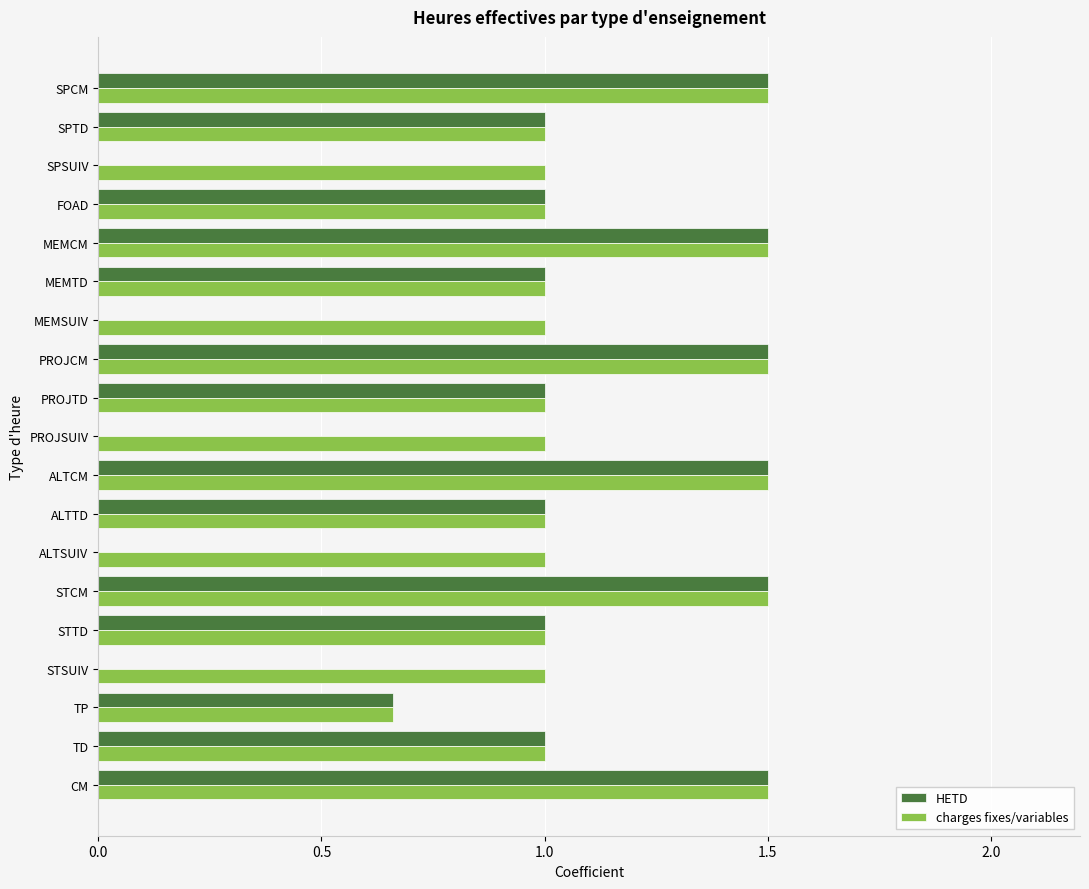

Which series changed the most between PROJSUIV and SPCM?

HETD